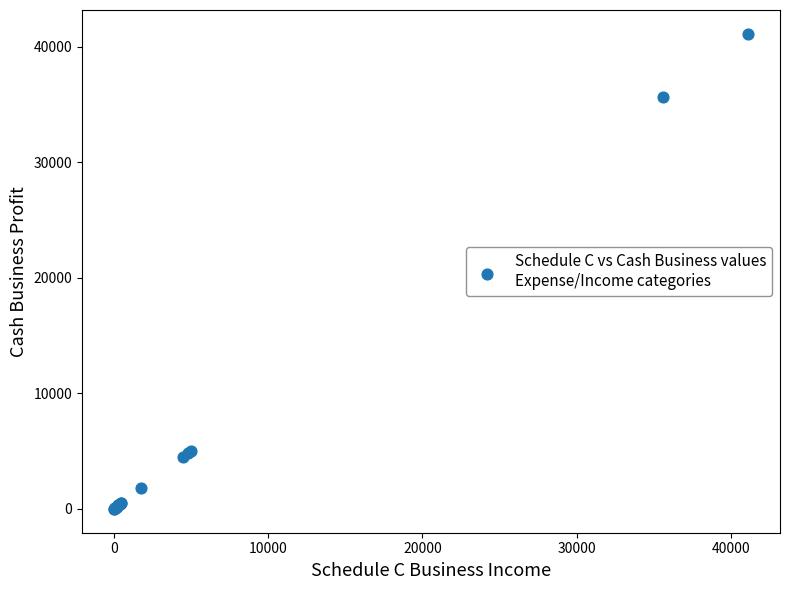

What Y value in the scatter plot is closest to 20562?

35625.0